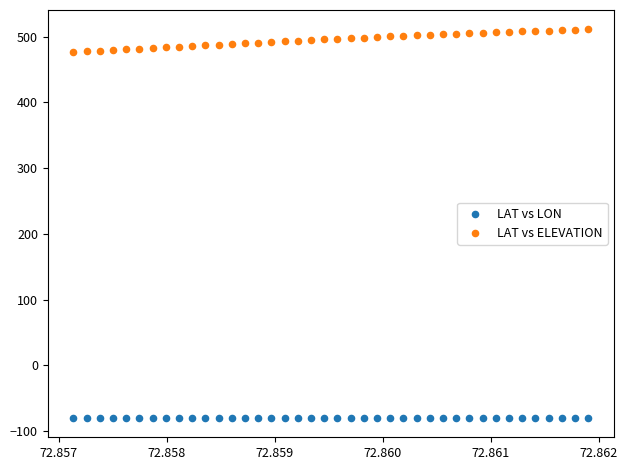

Across all data points, what is the range of Y values (max minus min)?

591.1